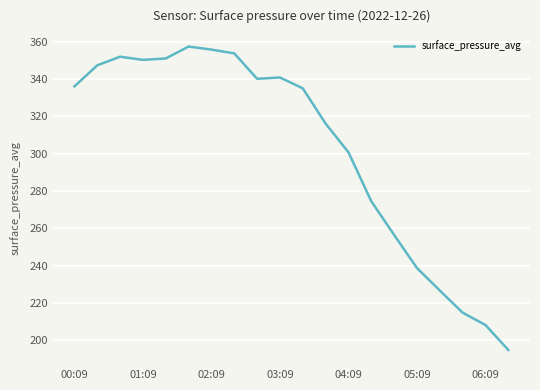

What is the greatest value displayed?

357.4